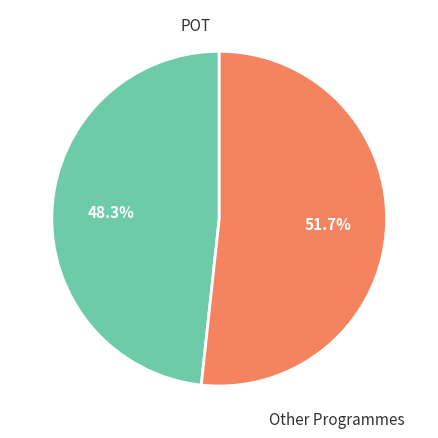

Between POT and Other Programmes, which is larger?

Other Programmes